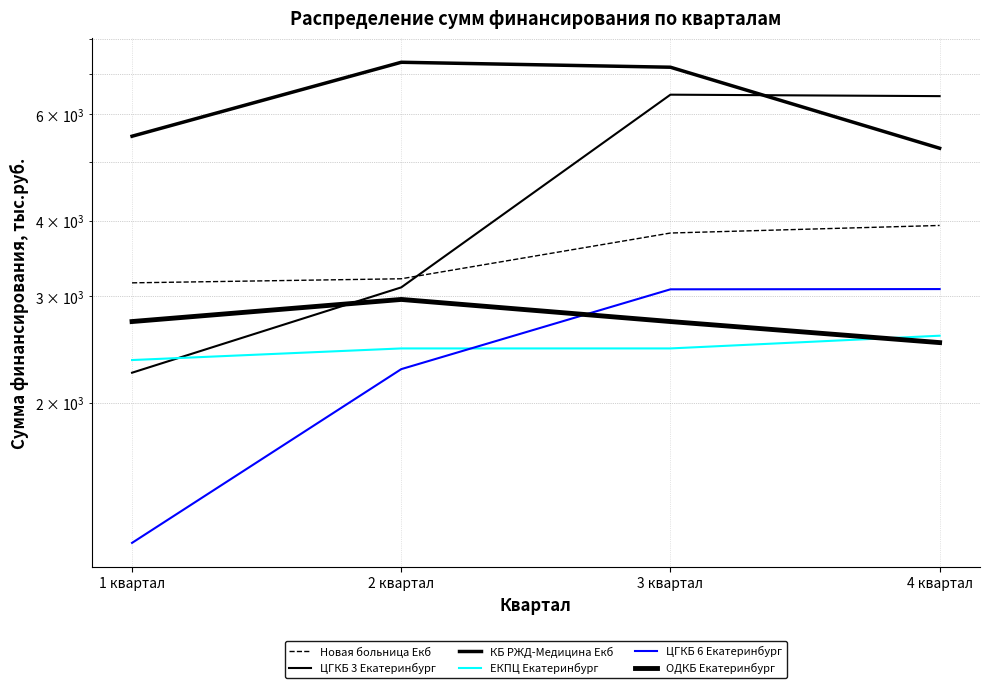

Count the number of data series in this chart.

6